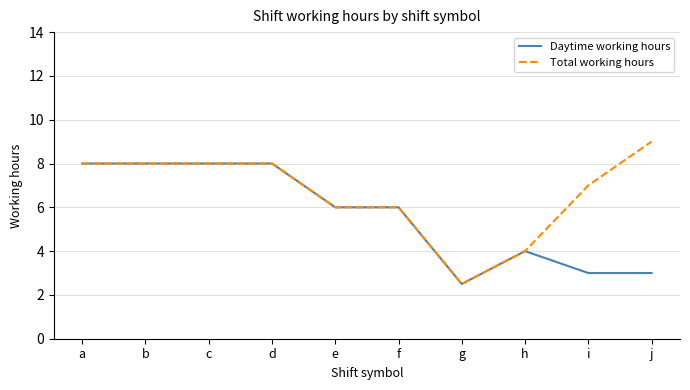

Is the value of Daytime working hours at i greater than the value of Total working hours at j?

No